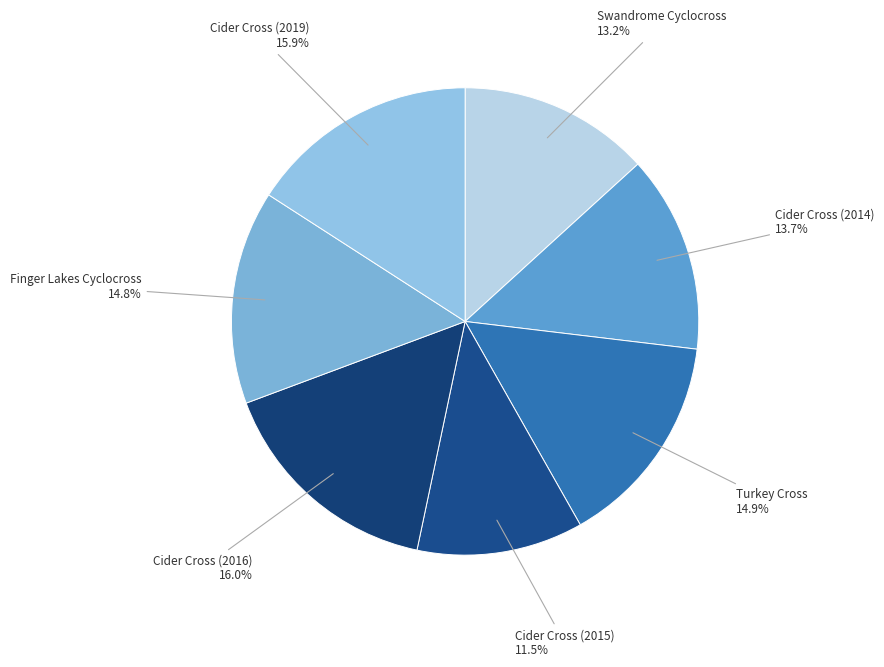

What percentage do Finger Lakes Cyclocross and Cider Cross (2016) together represent?

30.8%